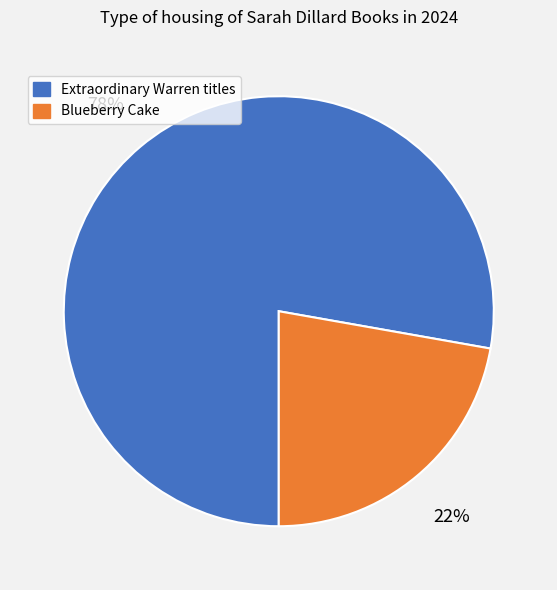

Is there any slice that represents more than half of the pie?

Yes